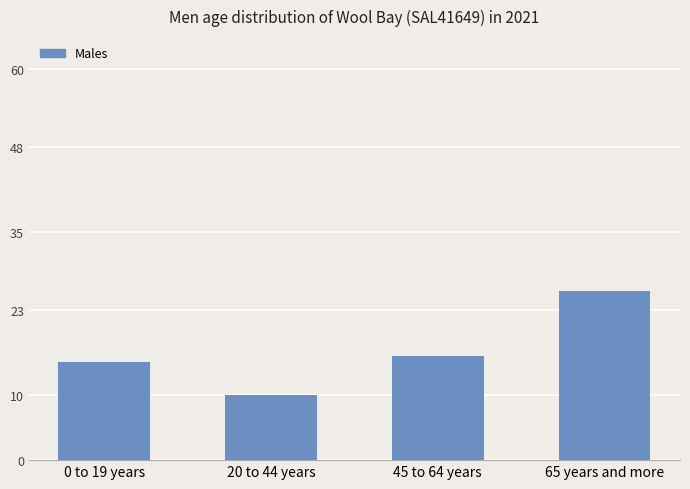

List the labels in order of value, largest first.

65 years and more, 45 to 64 years, 0 to 19 years, 20 to 44 years